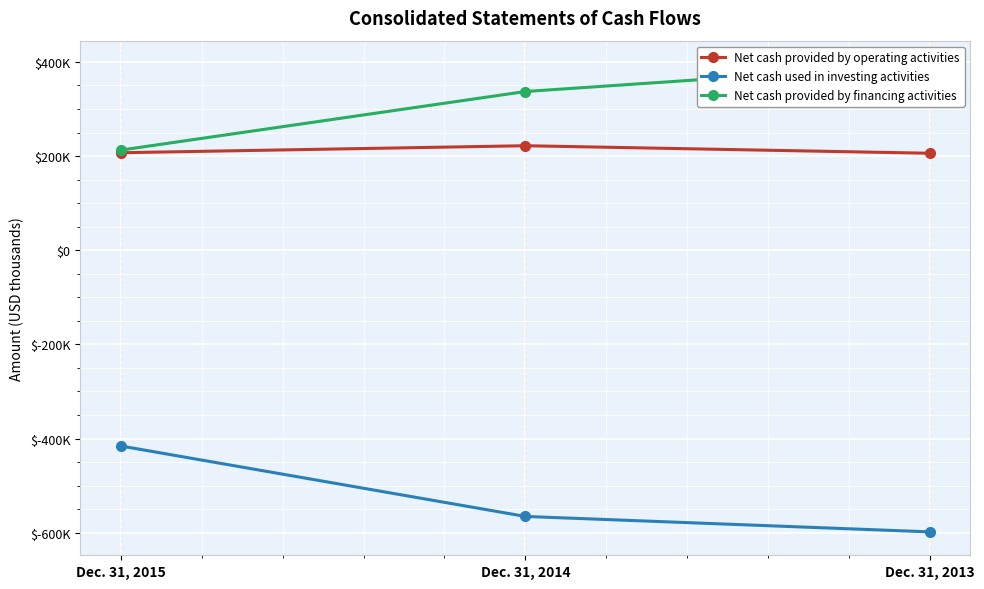

How many data points does each series have?

3